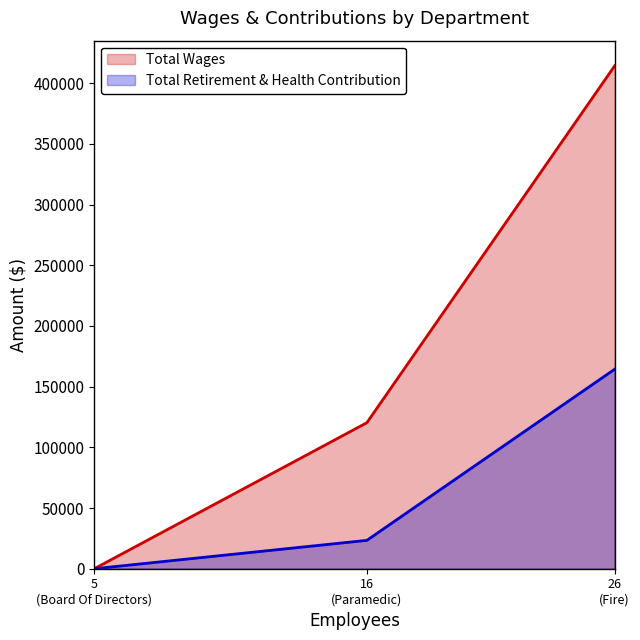

Which has a higher value, Board Of Directors or Fire?

Fire